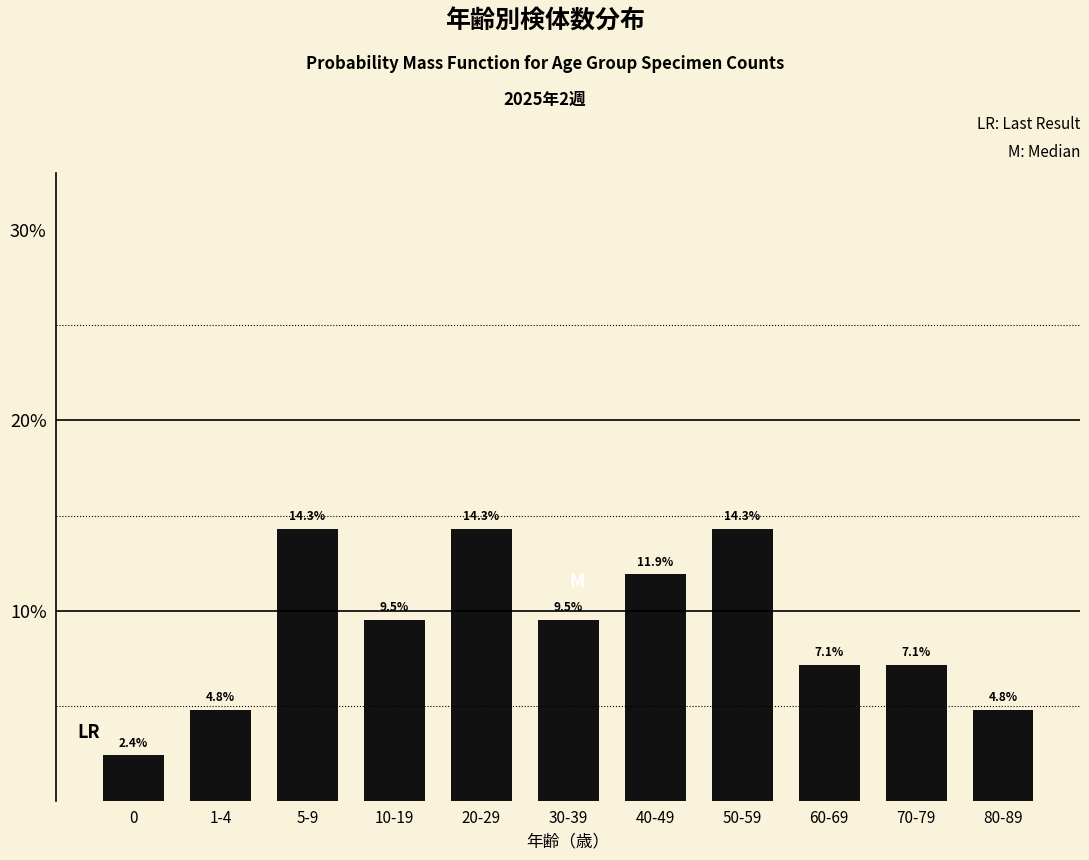

Reading left to right, extract all data points from this chart.

2.4	4.8	14.3	9.5	14.3	9.5	11.9	14.3	7.1	7.1	4.8